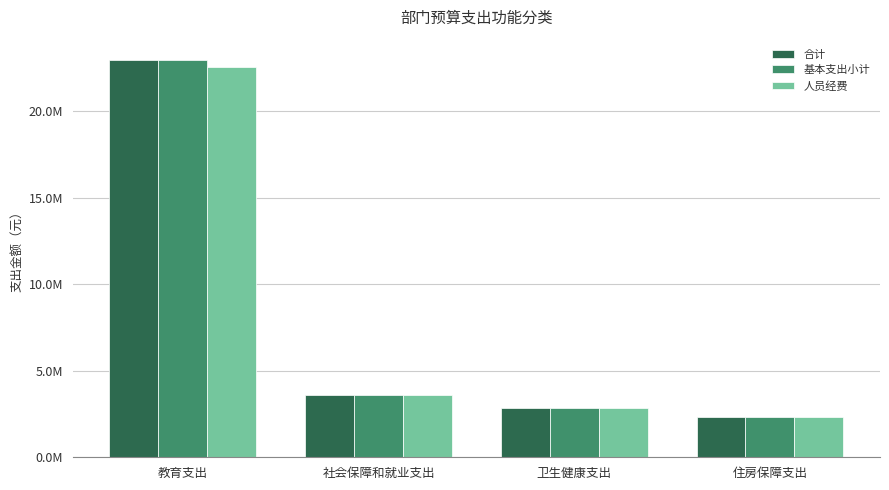

Does the chart contain stacked bars?

No